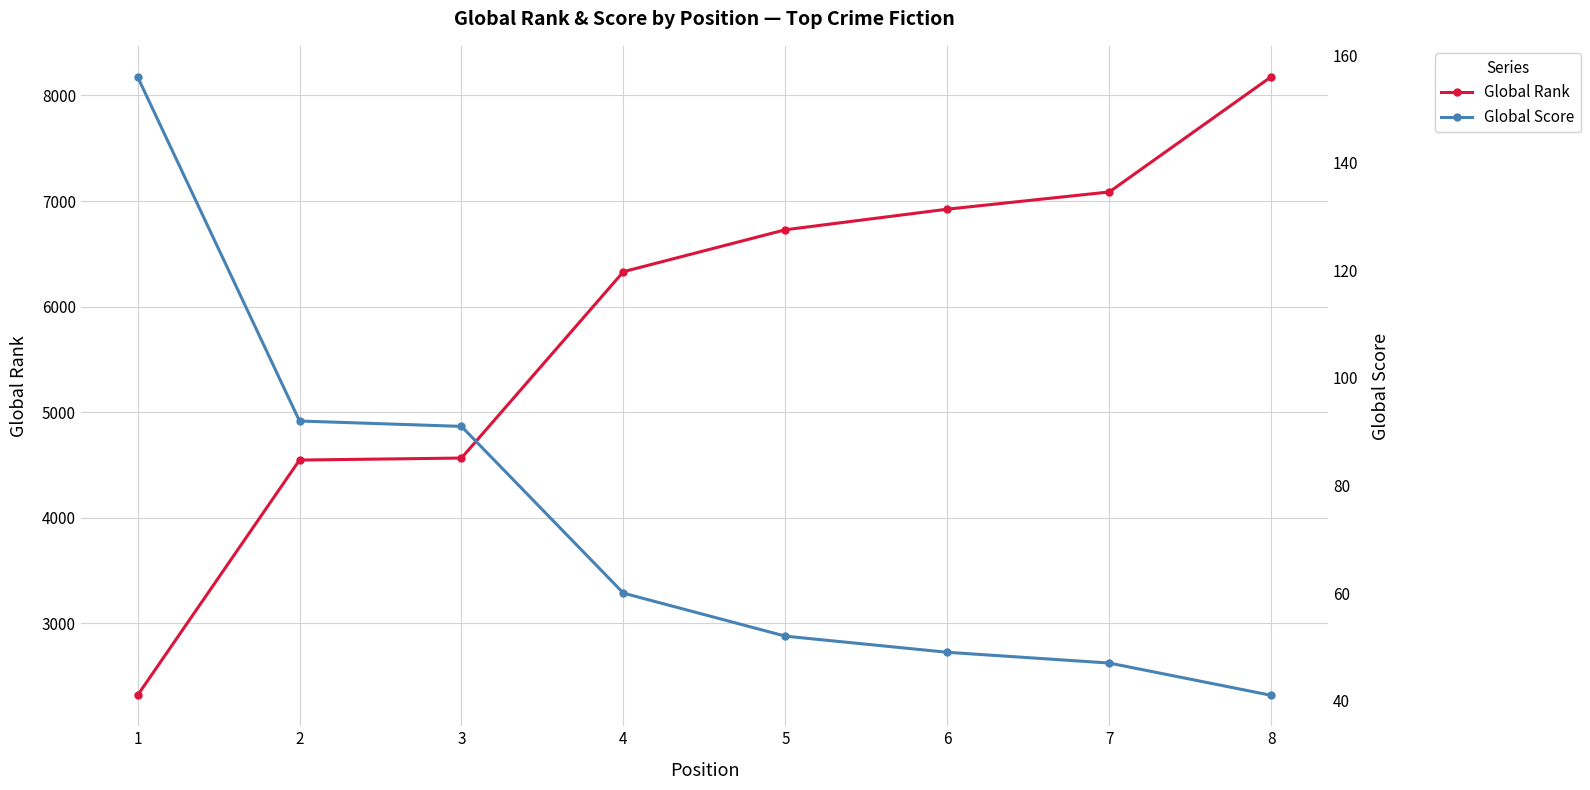

What is the maximum value for Global Rank?

8177